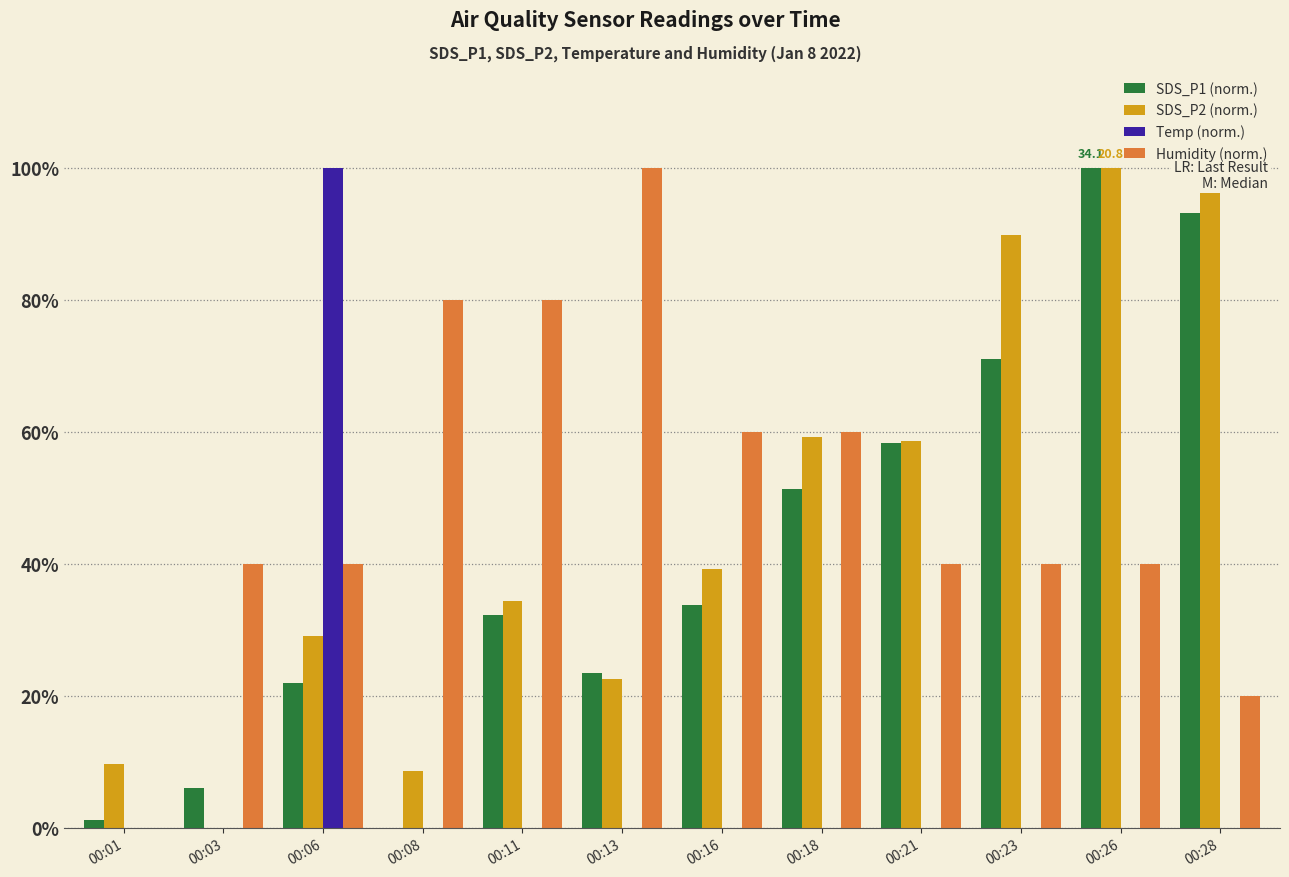

Reading left to right, extract all data points from this chart.

SDS_P1 (norm.): 1.1	6.0	21.9	0.0	32.2	23.5	33.8	51.4	58.3	71.1	100.0	93.2
SDS_P2 (norm.): 9.7	0.0	29.0	8.5	34.4	22.6	39.2	59.2	58.5	89.8	100.0	99.5
Temp (norm.): 0.0	0.0	100.0	0.0	0.0	0.0	0.0	0.0	0.0	0.0	0.0	0.0
Humidity (norm.): 0.0	40.0	40.0	80.0	80.0	100.0	60.0	60.0	40.0	40.0	40.0	20.0